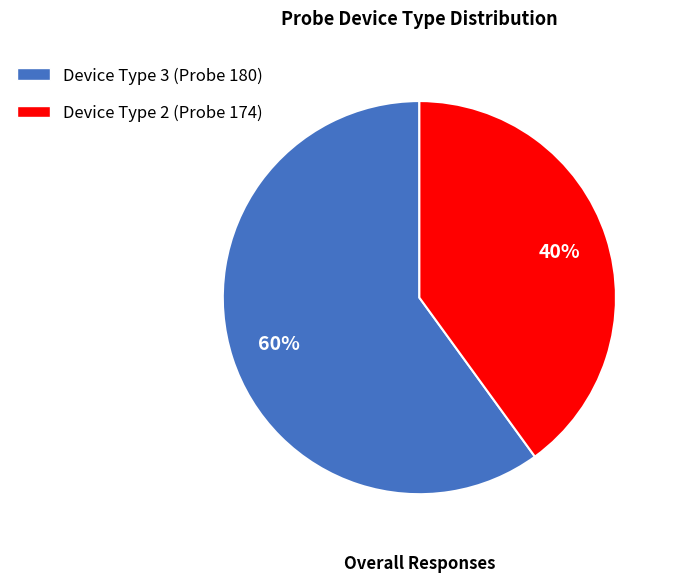

Does any single category account for the majority?

Yes